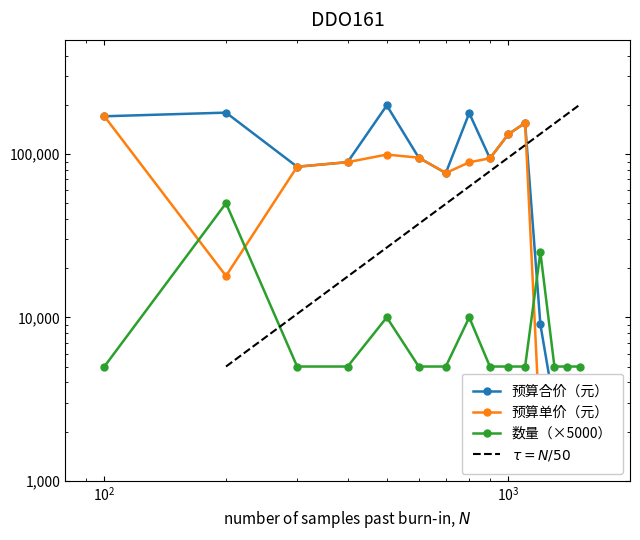

True or false: 预算合价（元） and 预算单价（元） cross at least once.

False